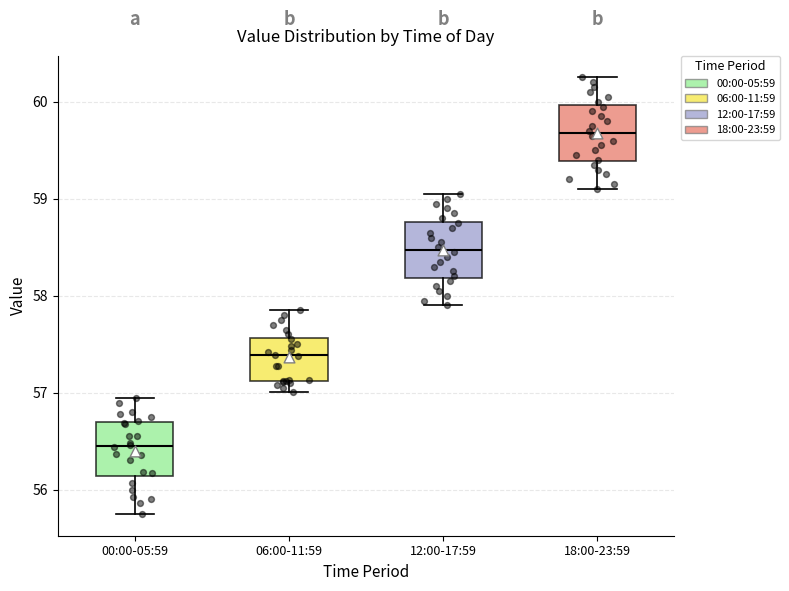

Reading left to right, read every box against the y-axis: the position of its median line, the range the box covers, and the ends of its whiskers. The values are not printed on the chart, so give them approximately, as read against the axis.

00:00-05:59: median 56.5, box 56.1 to 56.7, whiskers 55.8 to 56.9
06:00-11:59: median 57.4, box 57.1 to 57.6, whiskers 57.0 to 57.9
12:00-17:59: median 58.5, box 58.2 to 58.8, whiskers 57.9 to 59.1
18:00-23:59: median 59.7, box 59.4 to 60.0, whiskers 59.1 to 60.3